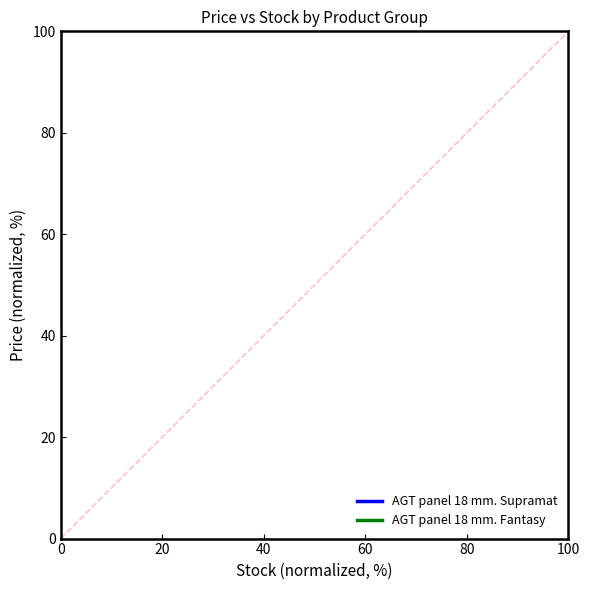

True or false: AGT panel 18 mm. Fantasy has a value of nan at 100.

False